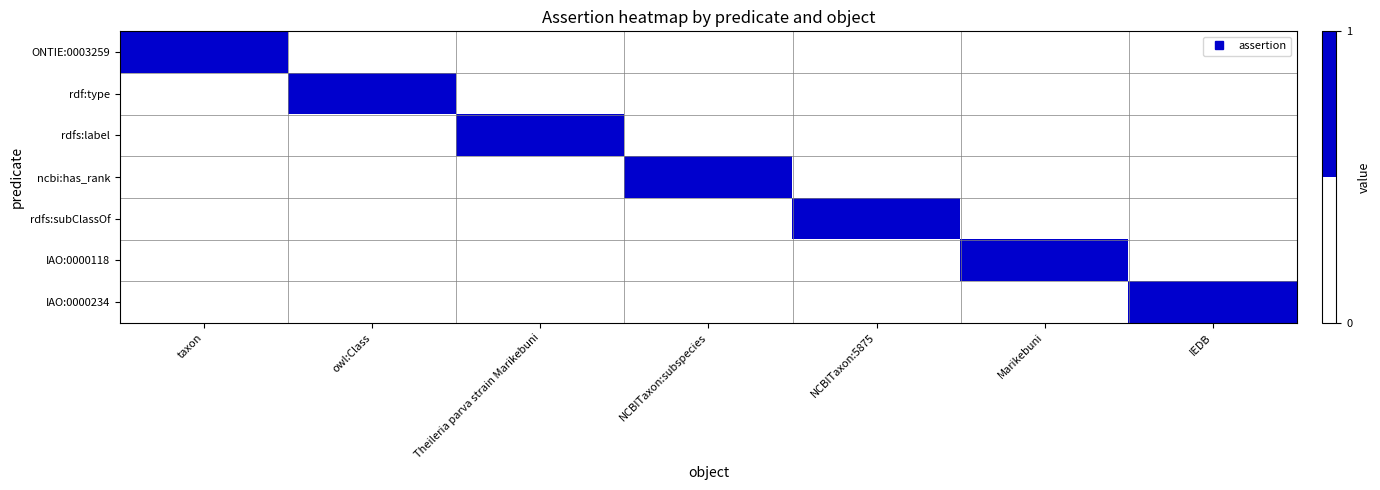

Reading left to right, transcribe all the data shown in this chart.

ONTIE:0003259: taxon=1	owl:Class=0	Theileria parva strain Marikebuni=0	NCBITaxon:subspecies=0	NCBITaxon:5875=0	Marikebuni=0	IEDB=0
rdf:type: taxon=0	owl:Class=1	Theileria parva strain Marikebuni=0	NCBITaxon:subspecies=0	NCBITaxon:5875=0	Marikebuni=0	IEDB=0
rdfs:label: taxon=0	owl:Class=0	Theileria parva strain Marikebuni=1	NCBITaxon:subspecies=0	NCBITaxon:5875=0	Marikebuni=0	IEDB=0
ncbi:has_rank: taxon=0	owl:Class=0	Theileria parva strain Marikebuni=0	NCBITaxon:subspecies=1	NCBITaxon:5875=0	Marikebuni=0	IEDB=0
rdfs:subClassOf: taxon=0	owl:Class=0	Theileria parva strain Marikebuni=0	NCBITaxon:subspecies=0	NCBITaxon:5875=1	Marikebuni=0	IEDB=0
IAO:0000118: taxon=0	owl:Class=0	Theileria parva strain Marikebuni=0	NCBITaxon:subspecies=0	NCBITaxon:5875=0	Marikebuni=1	IEDB=0
IAO:0000234: taxon=0	owl:Class=0	Theileria parva strain Marikebuni=0	NCBITaxon:subspecies=0	NCBITaxon:5875=0	Marikebuni=0	IEDB=1